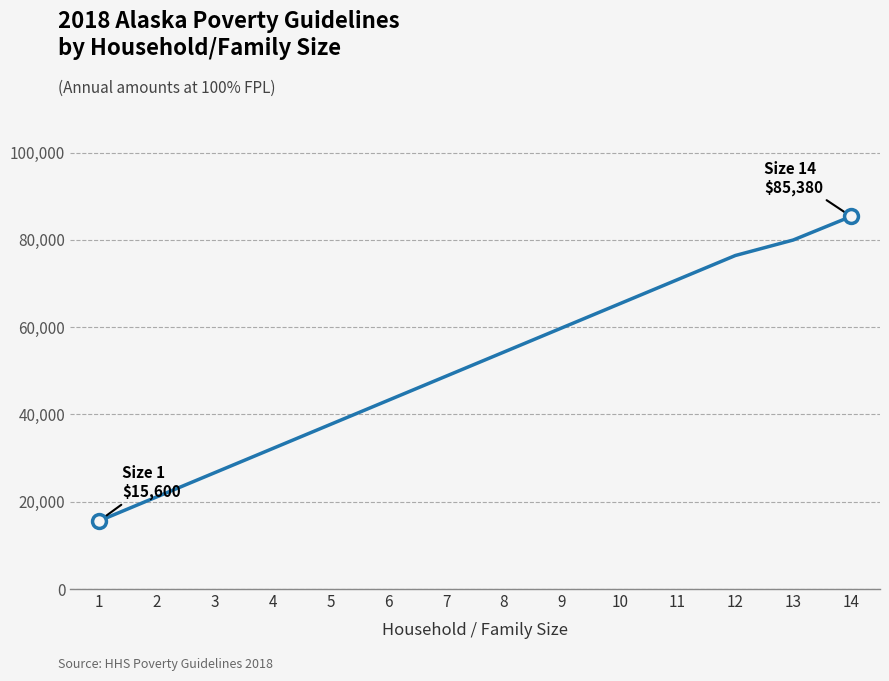

The value at 2 is 21130. True or false?

True